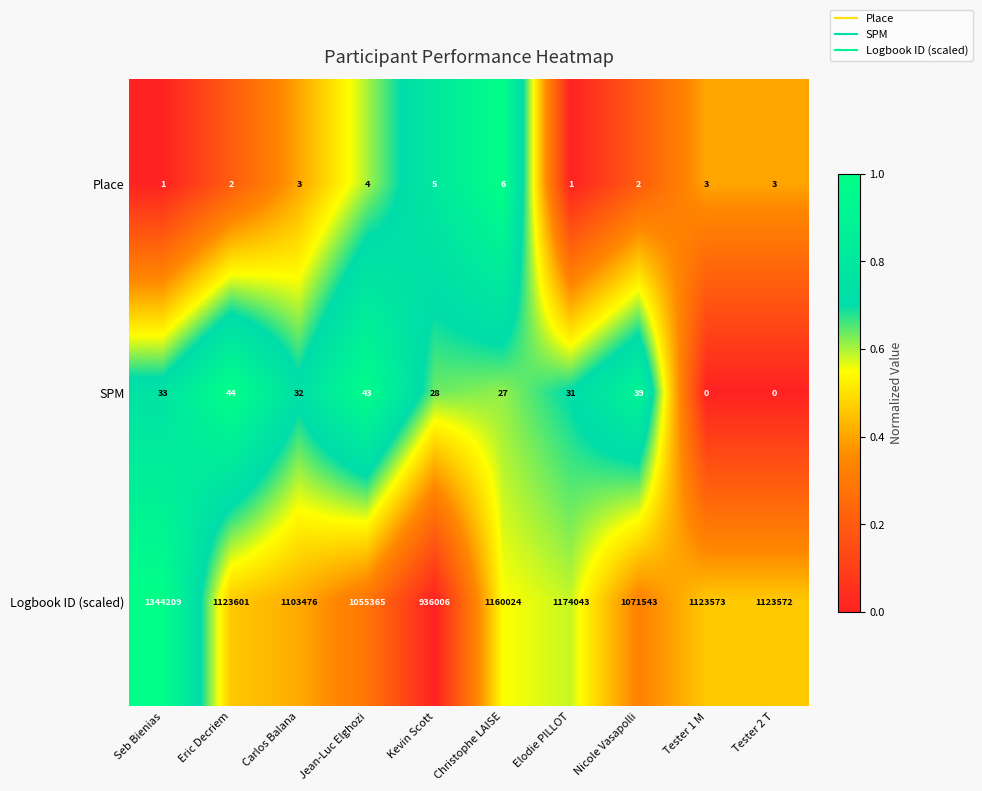

Reading left to right, what are all the values shown in this chart?

Place: 1	2	3	4	5	6	1	2	3	3
SPM: 33	44	32	43	28	27	31	39	0	0
Logbook ID (scaled): 1344209	1123601	1103476	1055365	936006	1160024	1174043	1071543	1123573	1123572